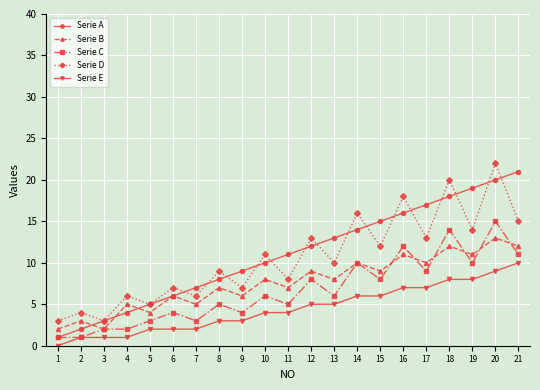

At which category is the sum across all series the highest?

20